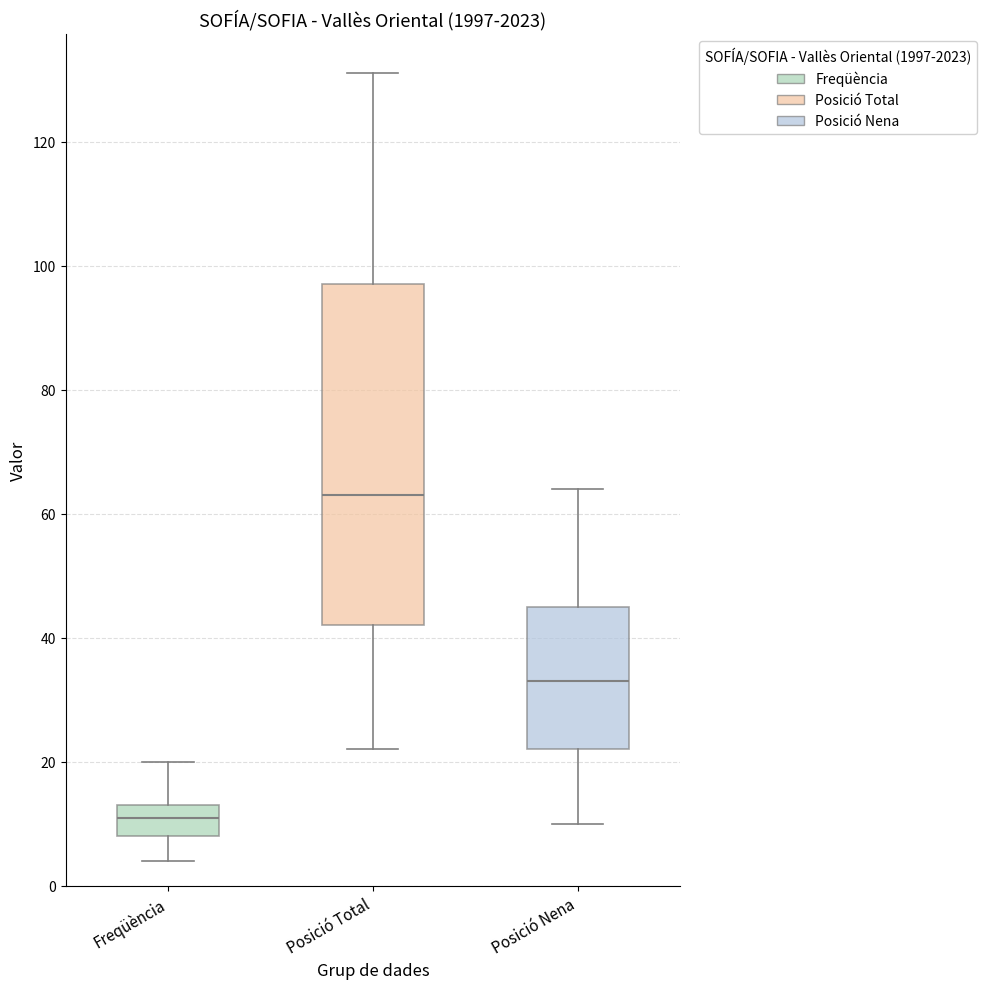

Comparing the boxes themselves (not the whiskers), which one is the tallest?

Posició Total